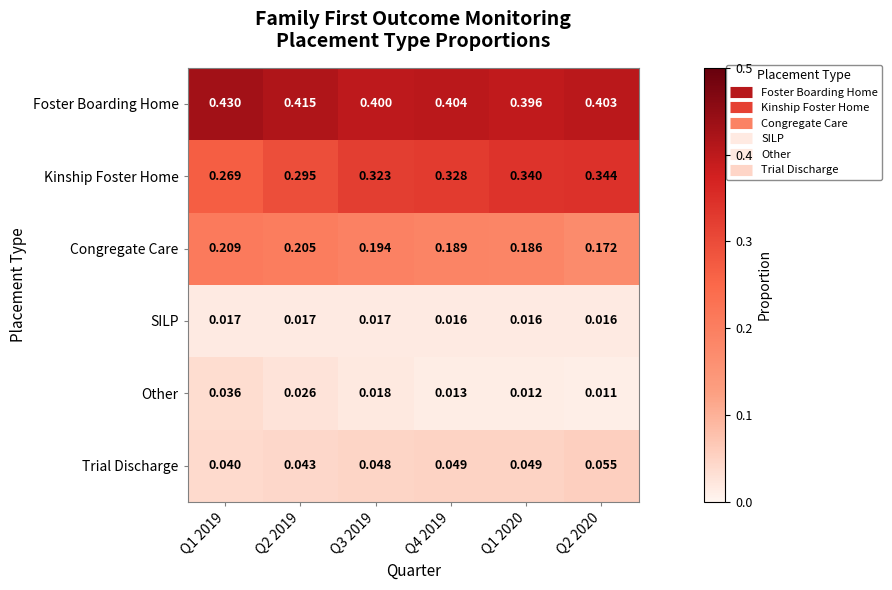

Rank the series at Q2 2019 from highest to lowest value.

Foster Boarding Home, Kinship Foster Home, Congregate Care, Trial Discharge, Other, SILP